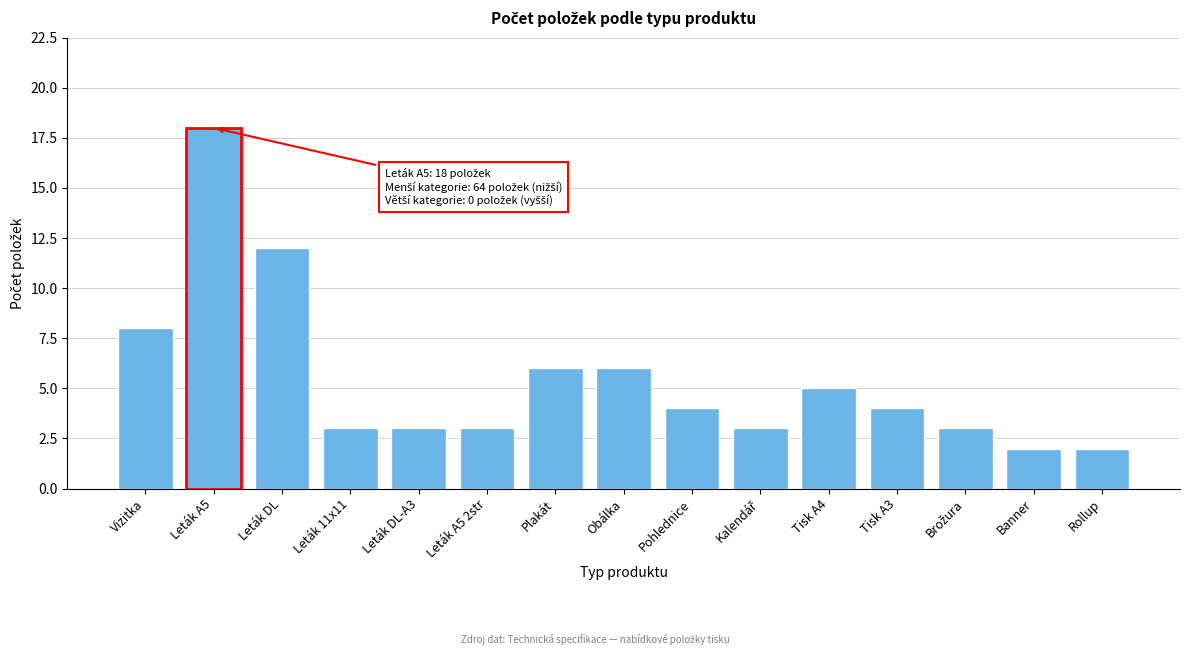

Reading left to right, extract all data points from this chart.

8	18	12	3	3	3	6	6	4	3	5	4	3	2	2